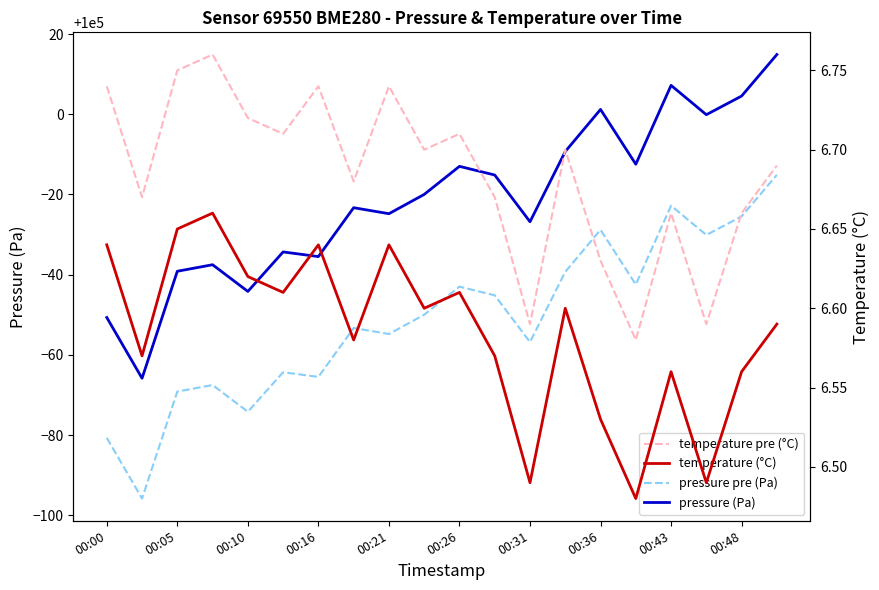

What is the minimum value shown in the chart?

6.5